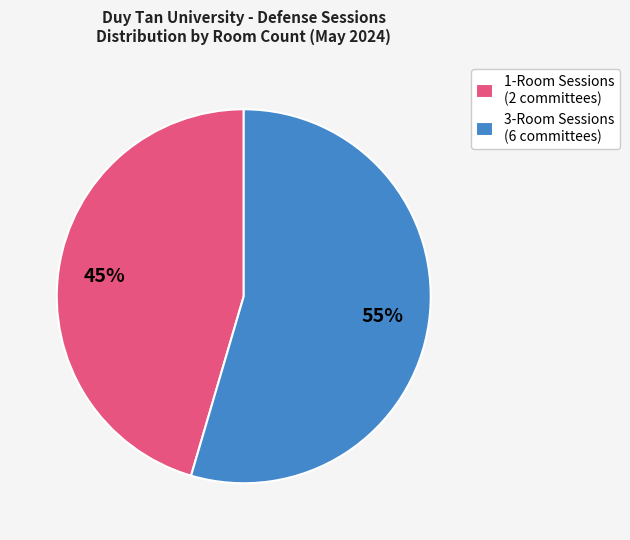

What is the ratio of the value at 3-Room Sessions (6 committees) to the value at 1-Room Sessions (2 committees)?

1.2